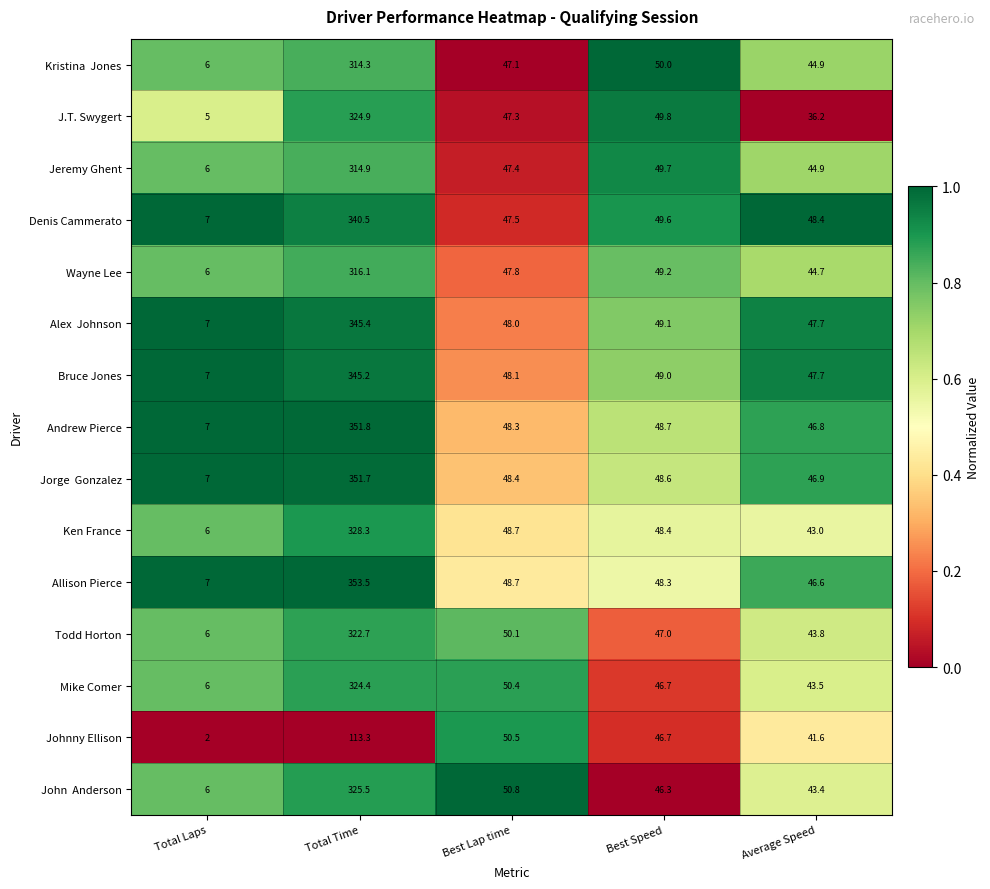

The Jeremy Ghent series shows 49.7 at Best Speed. True or false?

True